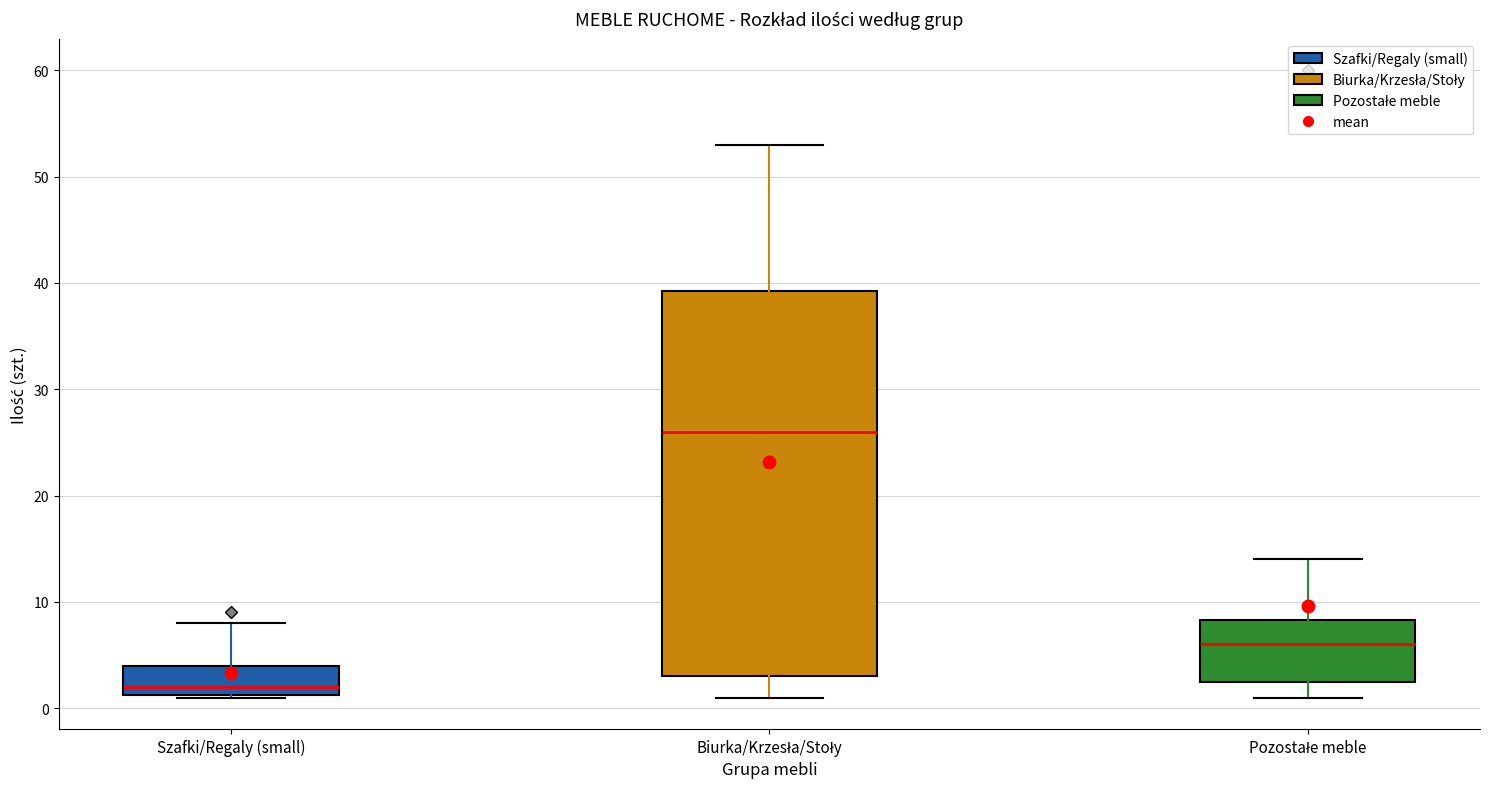

Which box has the highest median line?

Biurka/Krzesła/Stoły